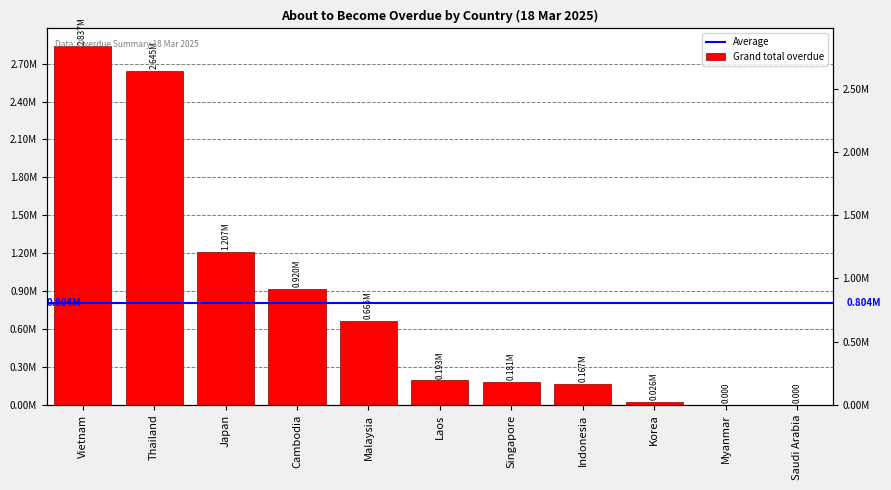

Reading right to left, what are all the values shown in this chart?

Saudi Arabia=0.0	Myanmar=0.0	Korea=25815.2	Indonesia=166848.8	Singapore=180543.9	Laos=192857.0	Malaysia=664852.8	Cambodia=919908.1	Japan=1207431.1	Thailand=2644519.0	Vietnam=2836623.5